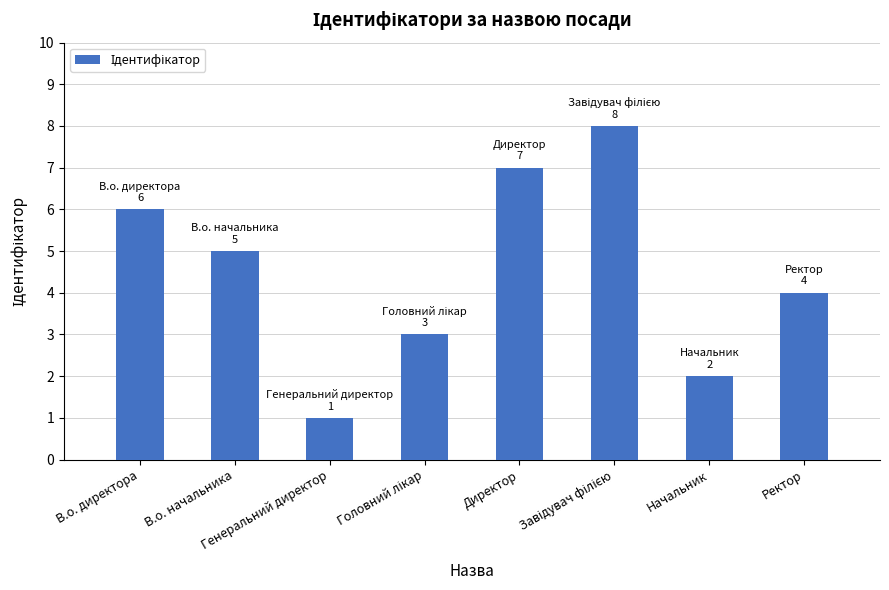

How many distinct data groups are displayed?

1